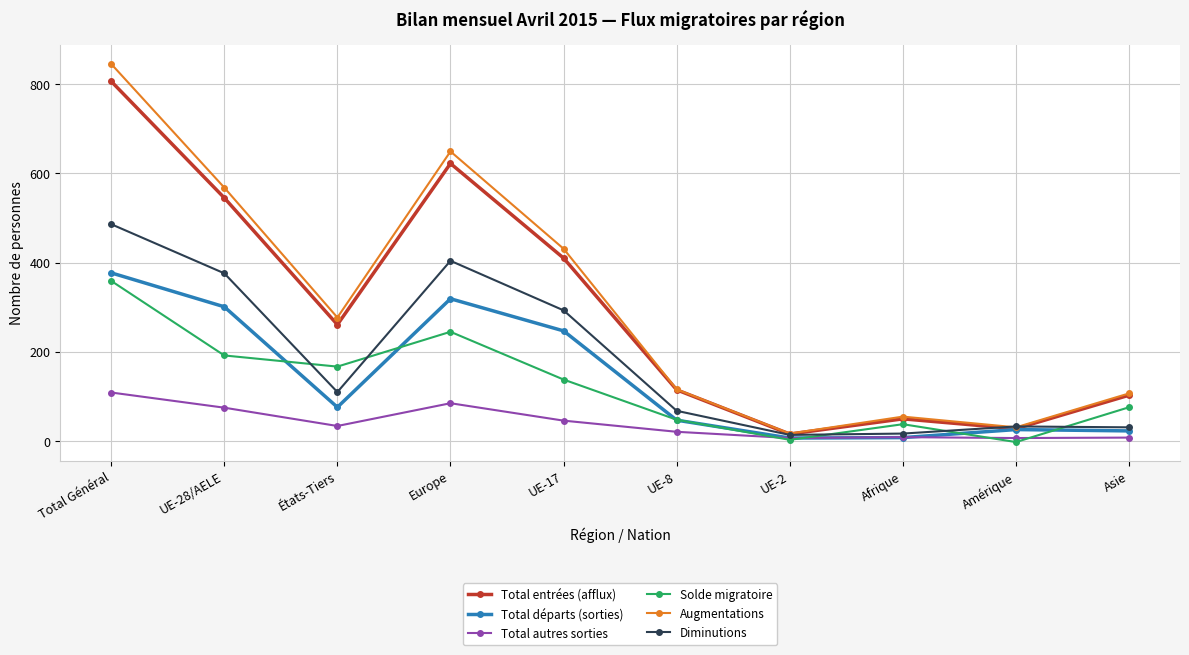

The value of Augmentations at UE-28/AELE is 884. True or false?

False